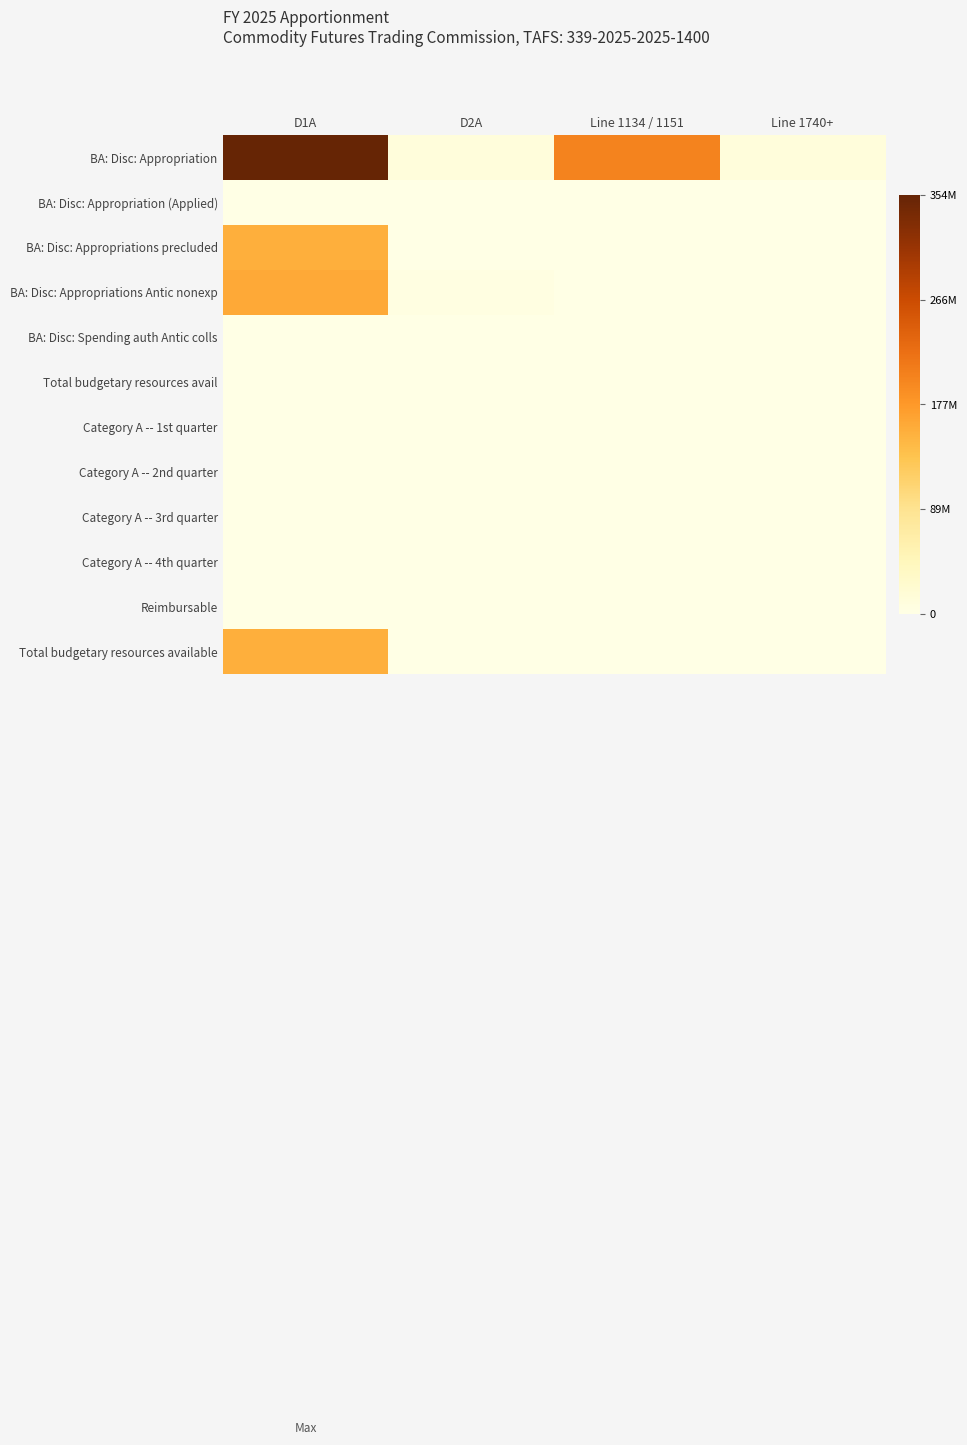

Which series changed the most between D2A and Line 1134 / 1151?

BA: Disc: Appropriation